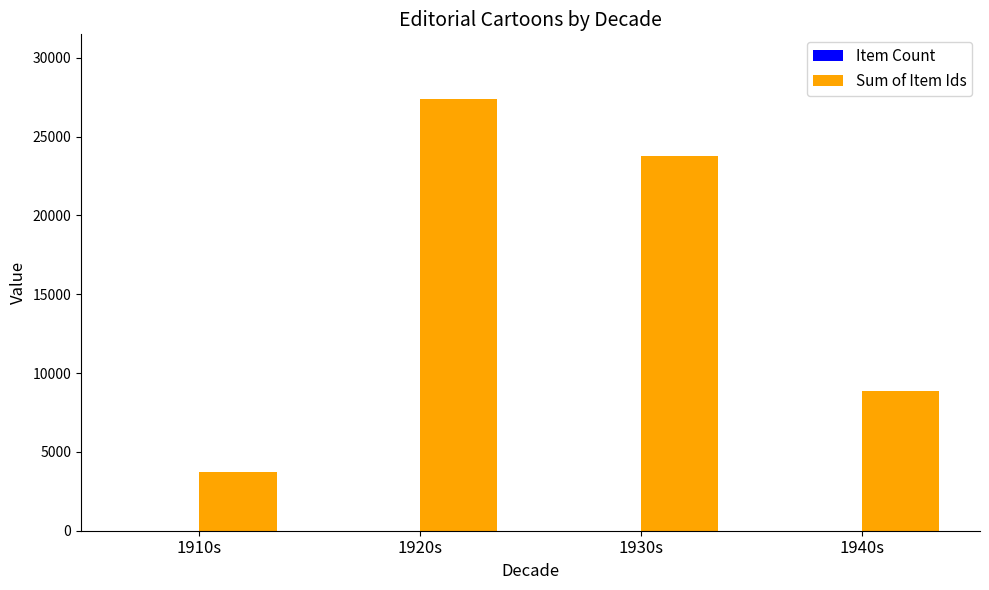

What is the greatest value displayed?

27375